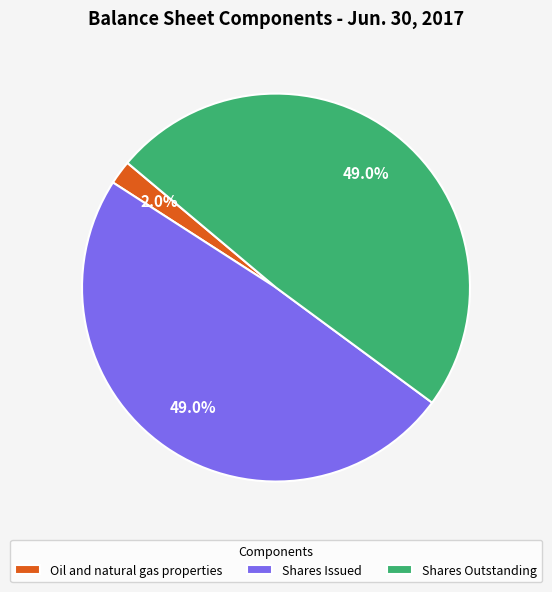

What is the total percentage of Shares Issued and Shares Outstanding?

98.0%